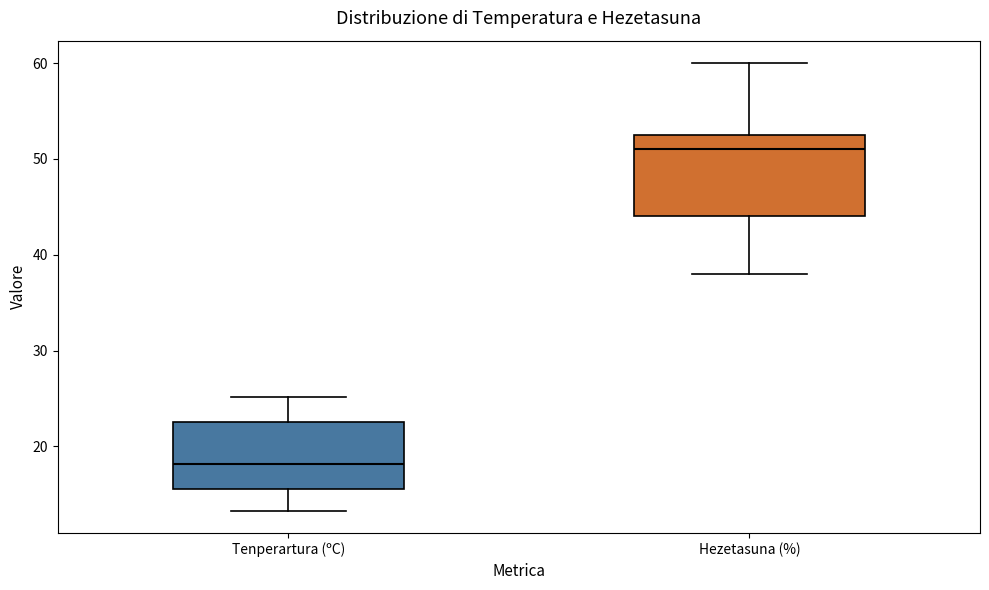

Where is the upper edge of the box for Tenperartura (ºC) on the y-axis? The values are not printed on the chart, so give them approximately, as read against the axis.

23